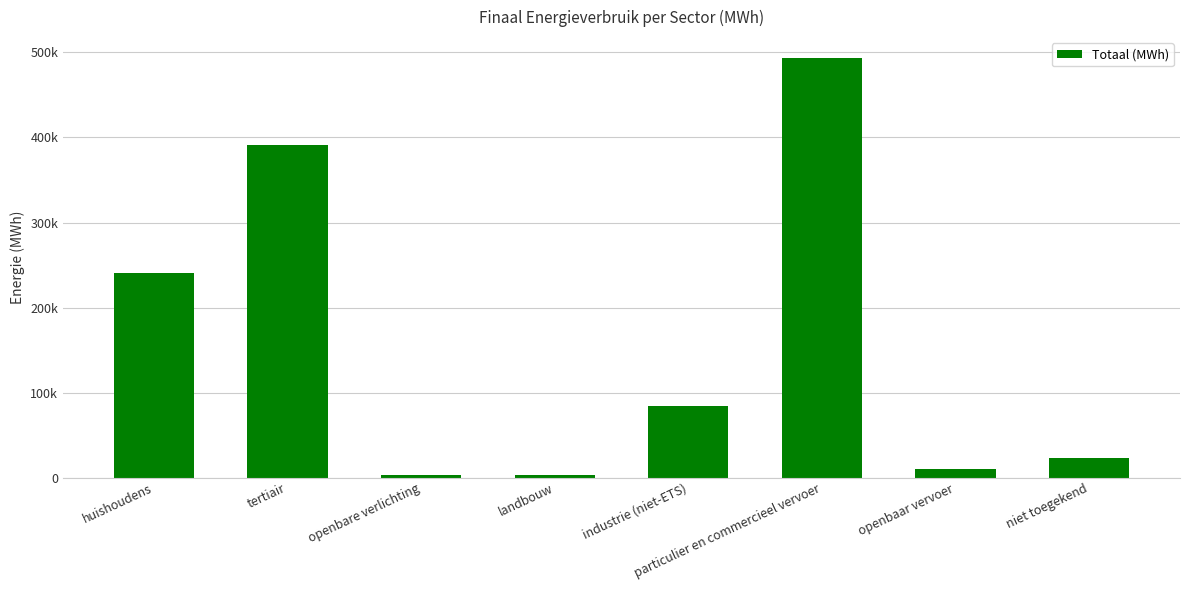

What value does the data have at huishoudens?

240540.7